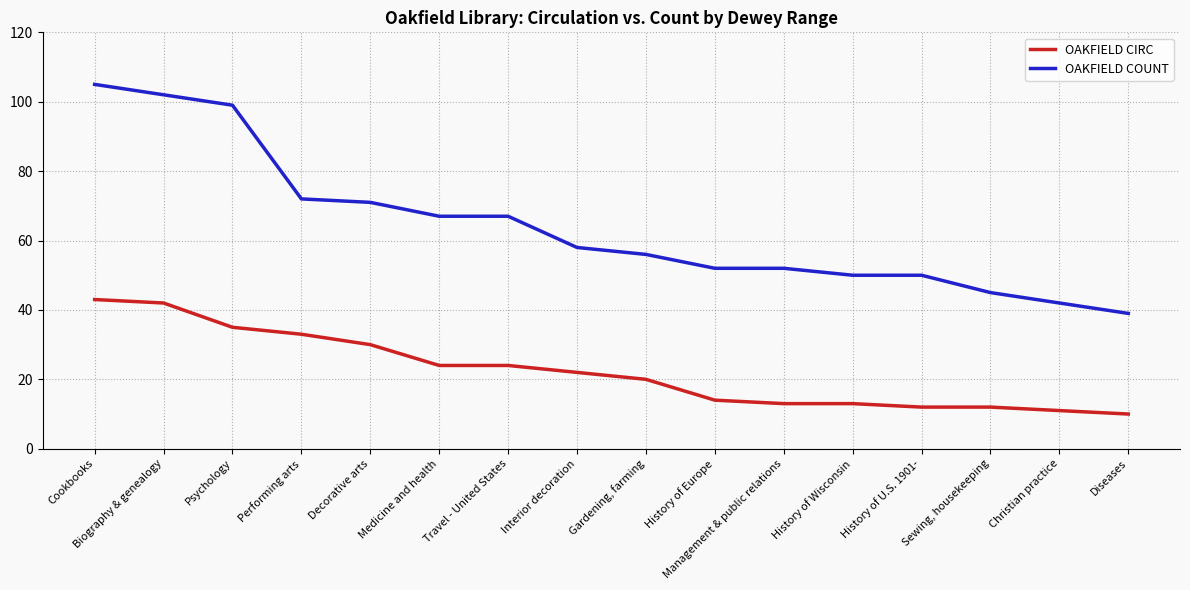

Which category has the highest value in the OAKFIELD CIRC series?

Cookbooks